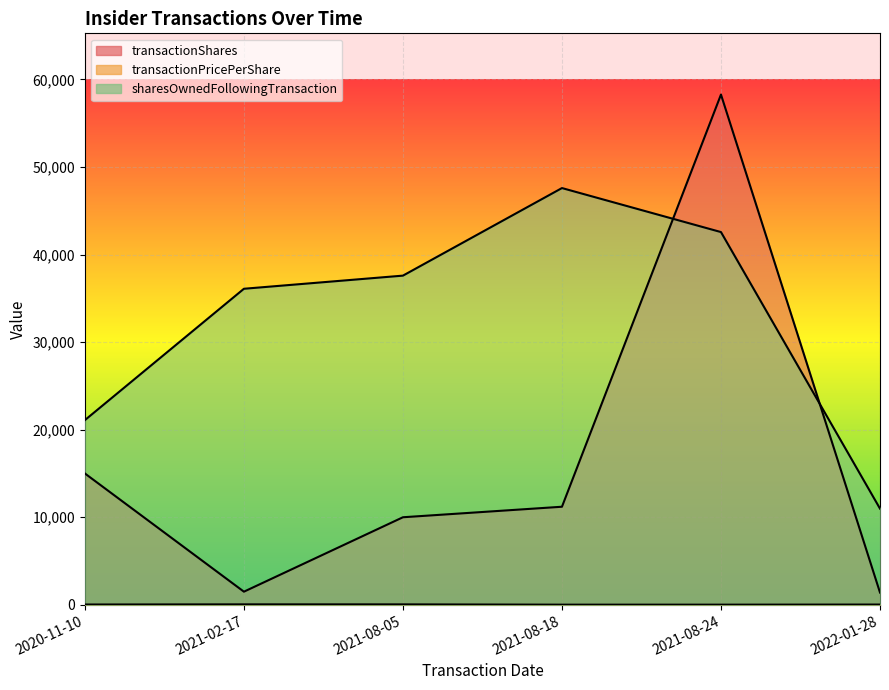

What is the value of the transactionShares point at the 1st from the left?

15000.0